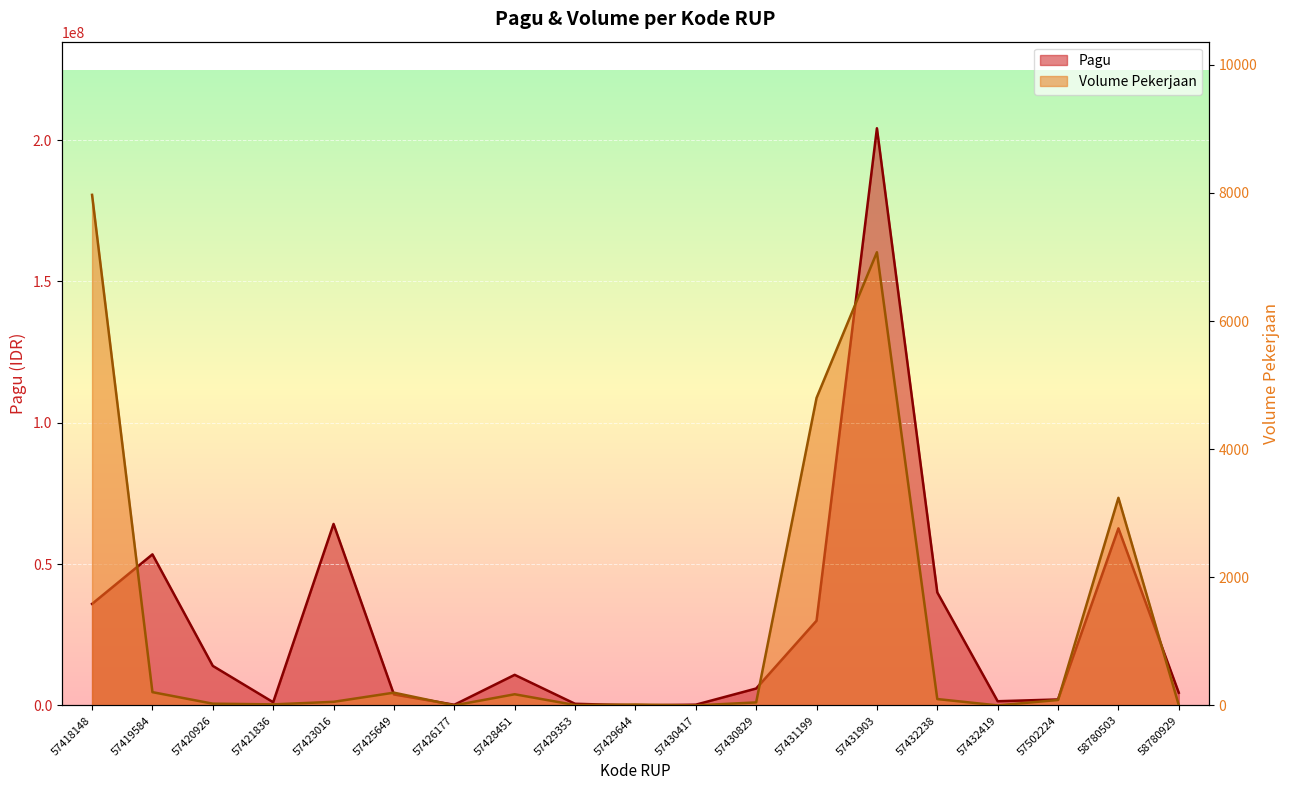

Reading left to right, transcribe all the data shown in this chart.

Pagu: 35939100	53456000	14000000	1150000	64224400	3901700	250000	10836900	595000	4500	279400	6000000	30000000	204213400	40000000	1500000	2127600	62664000	4500000
Volume Pekerjaan: 7969	208	28	17	57	200	2	175	7	15	1	48	4800	7073	100	1	86	3241	6